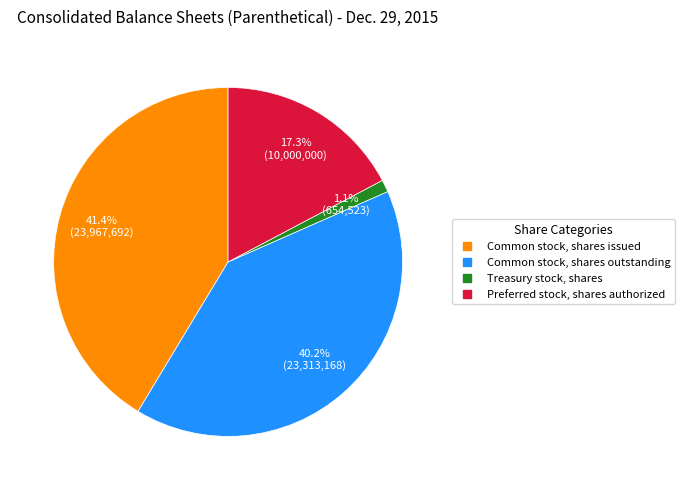

Which category has the biggest portion of the pie?

Common stock, shares issued